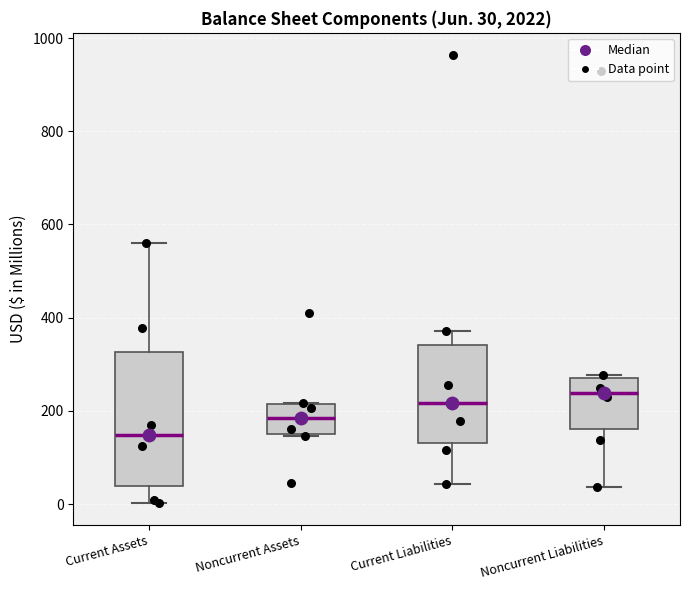

Which box has the highest median line?

Noncurrent Liabilities